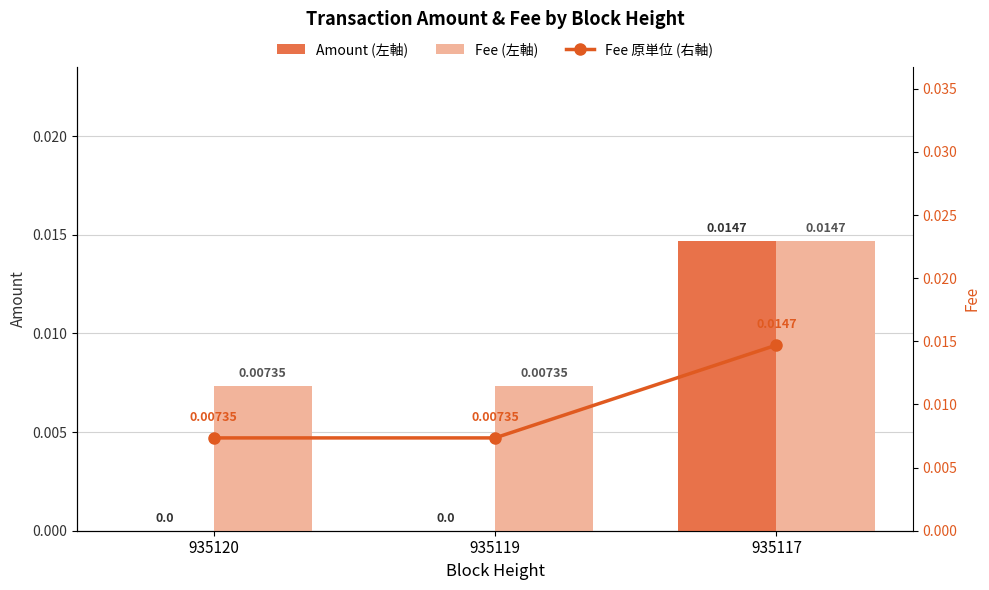

Which series has the largest range (max minus min)?

Amount (左軸)